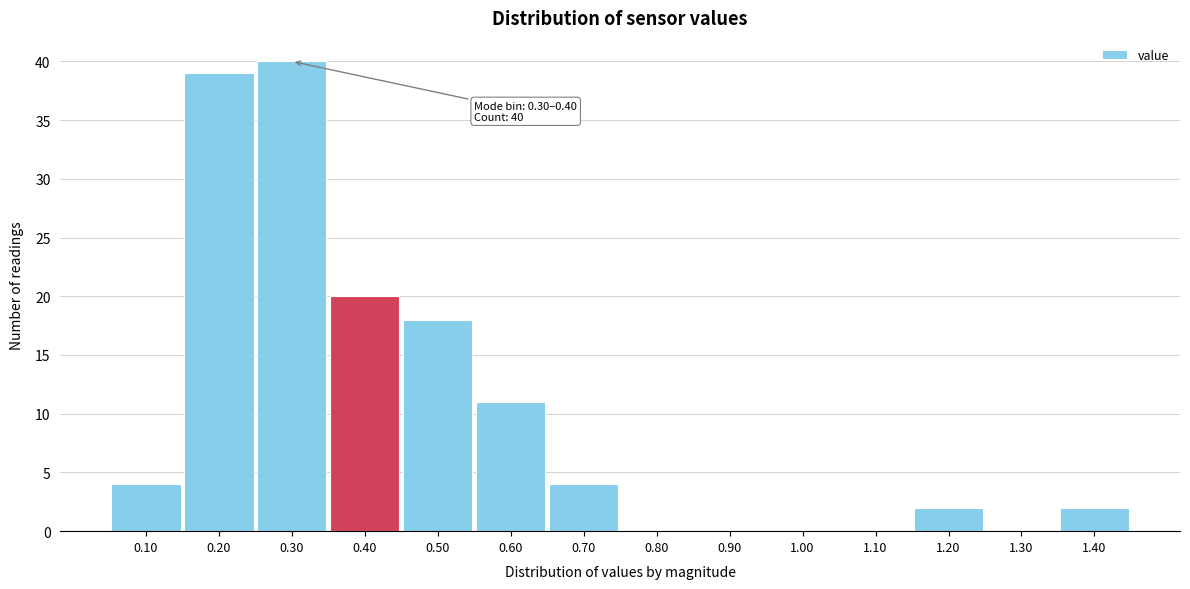

Reading left to right, list all the values displayed in this chart.

0.10=4	0.20=39	0.30=40	0.40=20	0.50=18	0.60=11	0.70=4	0.80=0	0.90=0	1.00=0	1.10=0	1.20=2	1.30=0	1.40=2